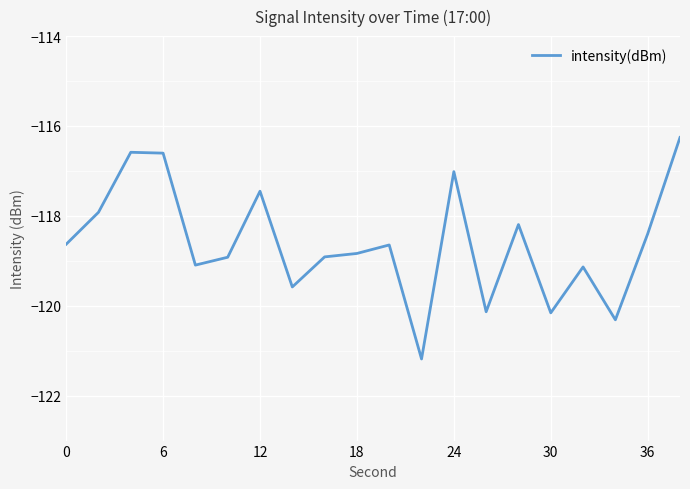

What is the difference between the maximum and minimum values?

4.9